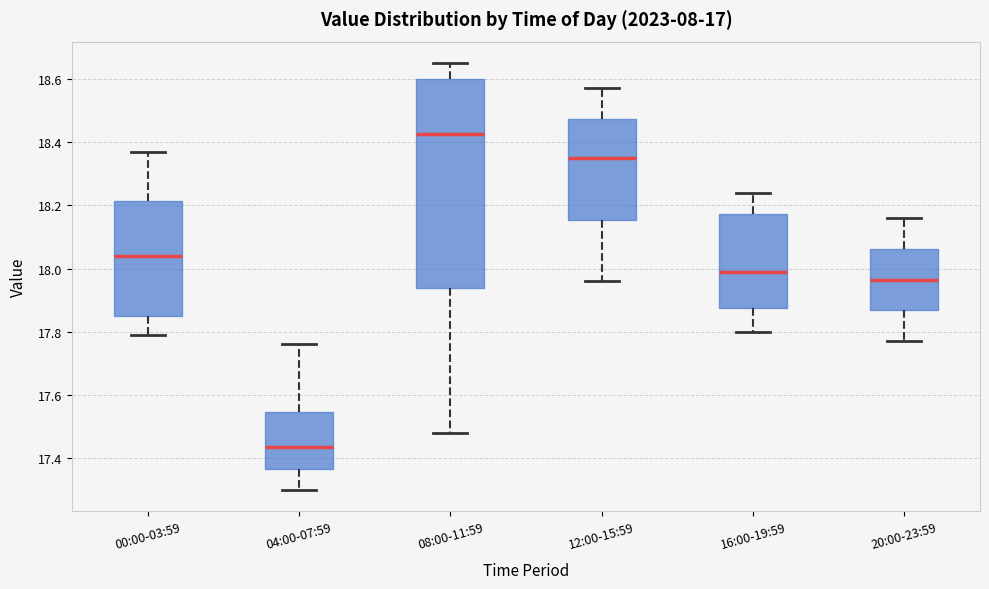

Which box's median line is the lowest?

04:00-07:59